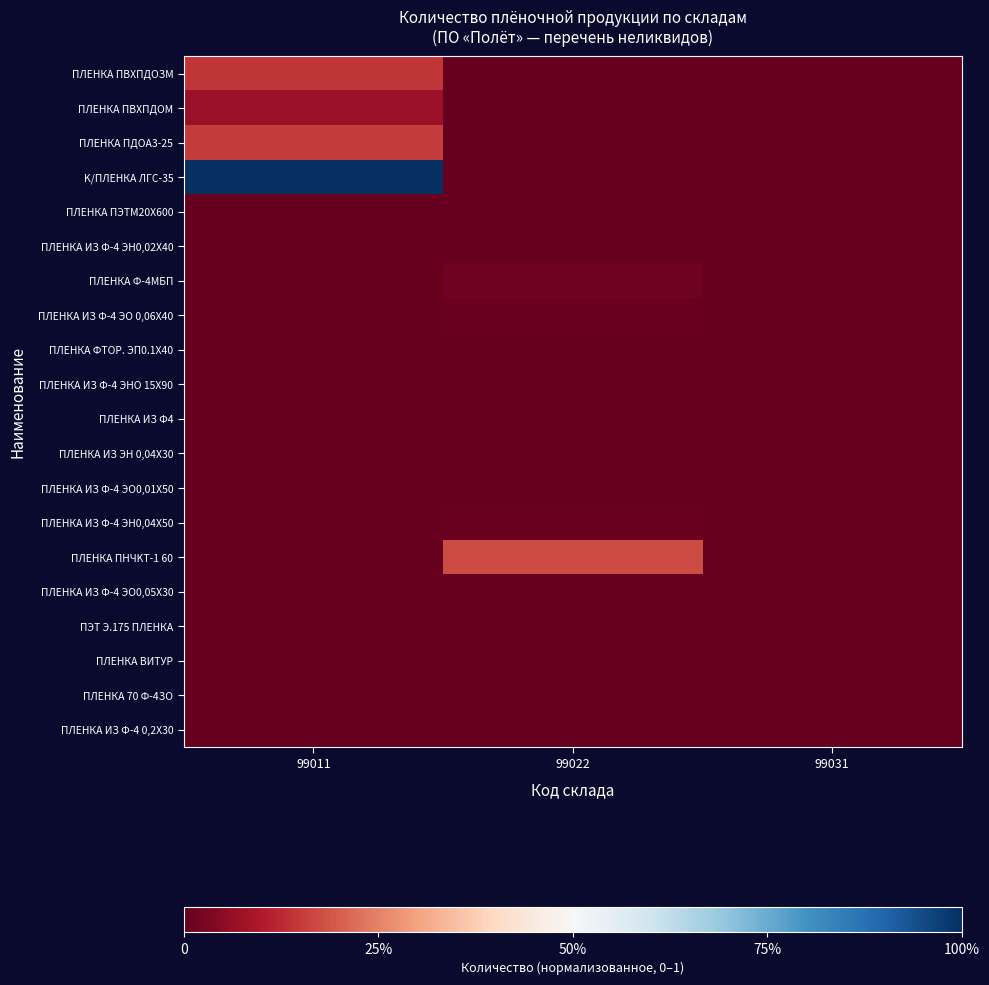

At which category is the sum across all series the highest?

99011